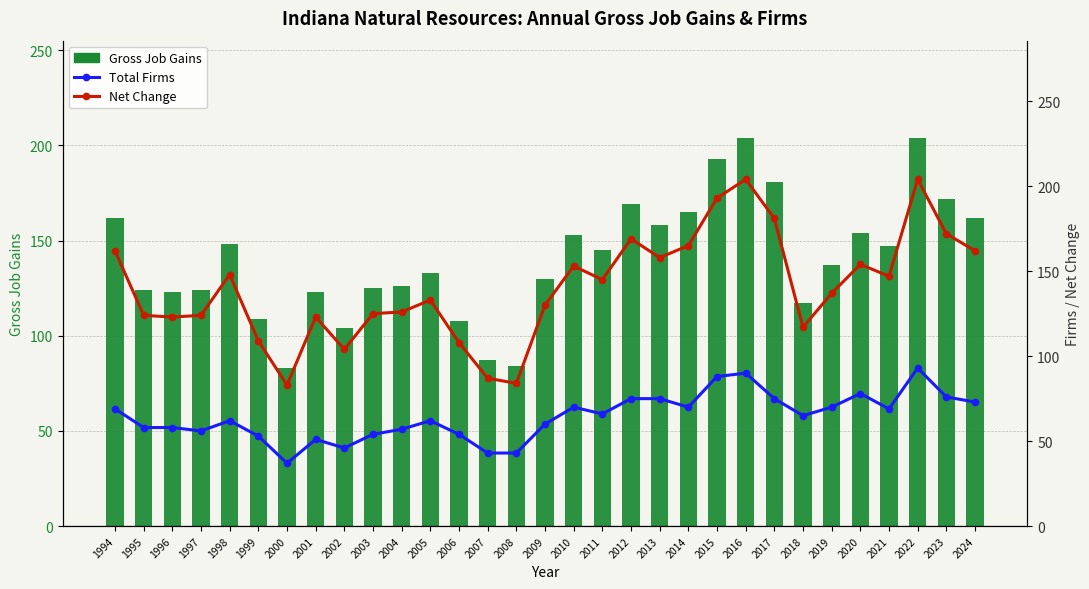

What is the value of the Net Change bar at the 10th from the left?

125